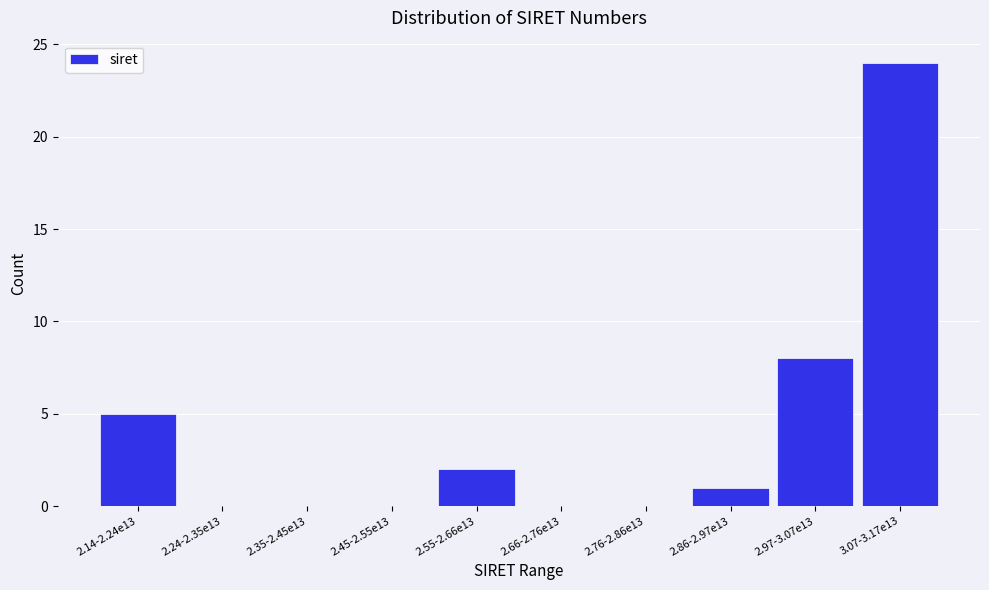

Reading right to left, transcribe all the data shown in this chart.

3.07-3.17e13=24	2.97-3.07e13=8	2.86-2.97e13=1	2.76-2.86e13=0	2.66-2.76e13=0	2.55-2.66e13=2	2.45-2.55e13=0	2.35-2.45e13=0	2.24-2.35e13=0	2.14-2.24e13=5